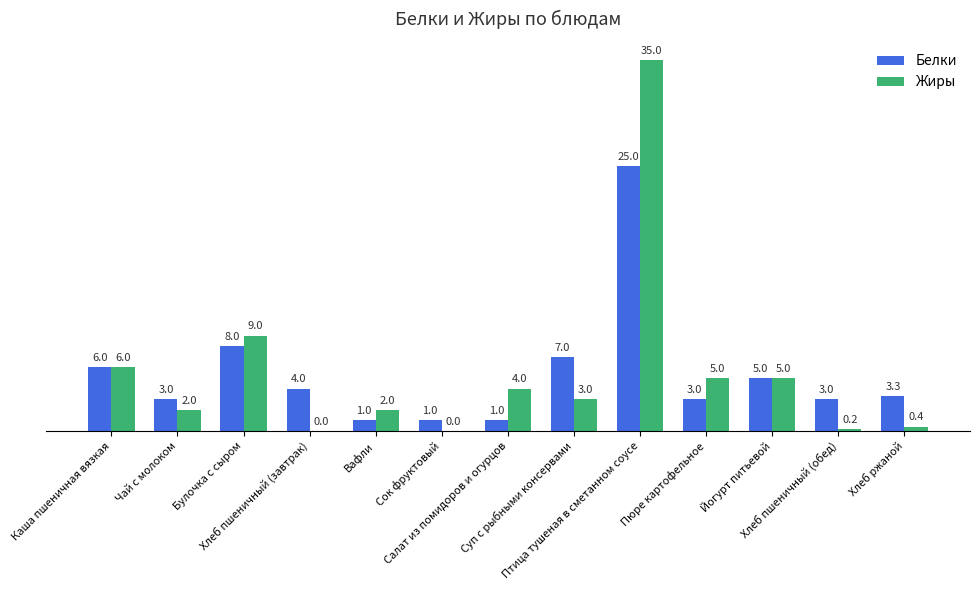

Which series has the largest total across all categories?

Жиры